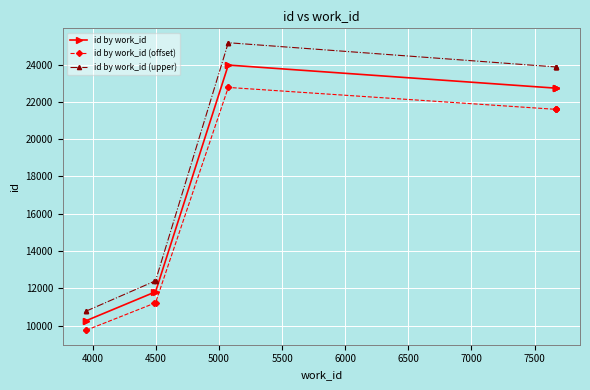

True or false: id by work_id (offset) and id by work_id cross at least once.

False